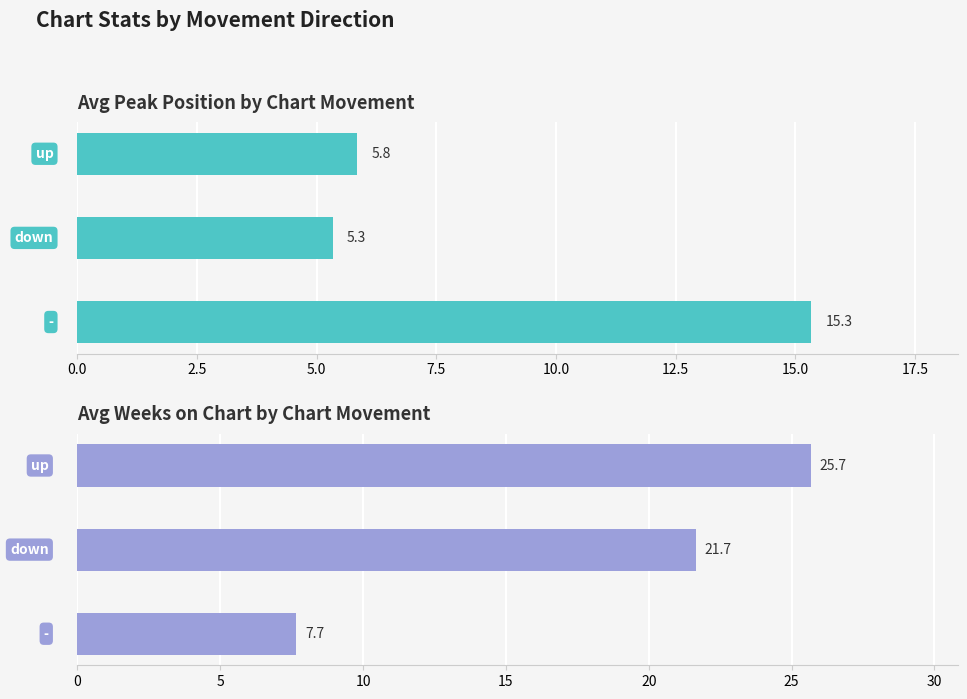

What is the minimum value shown in the chart?

5.3